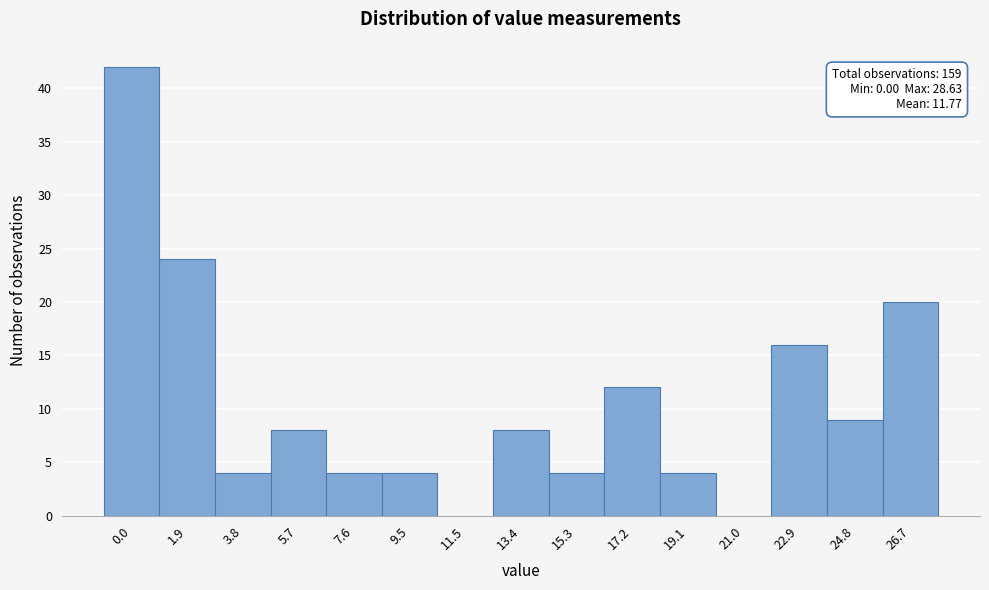

Reading left to right, list all the values displayed in this chart.

0.0=42	1.9=24	3.8=4	5.7=8	7.6=4	9.5=4	11.5=0	13.4=8	15.3=4	17.2=12	19.1=4	21.0=0	22.9=16	24.8=9	26.7=20